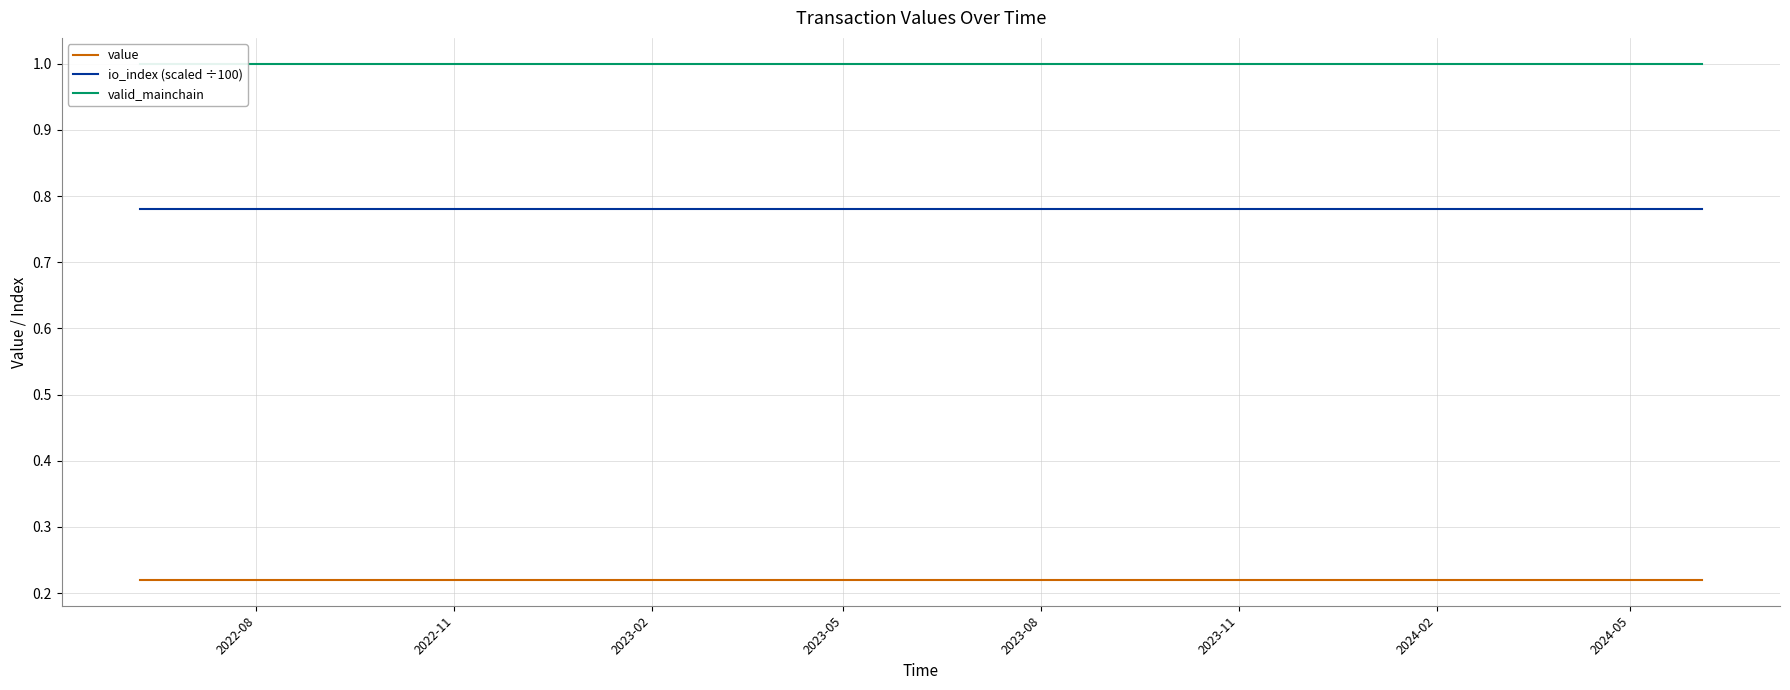

True or false: value and io_index (scaled ÷100) cross at least once.

False